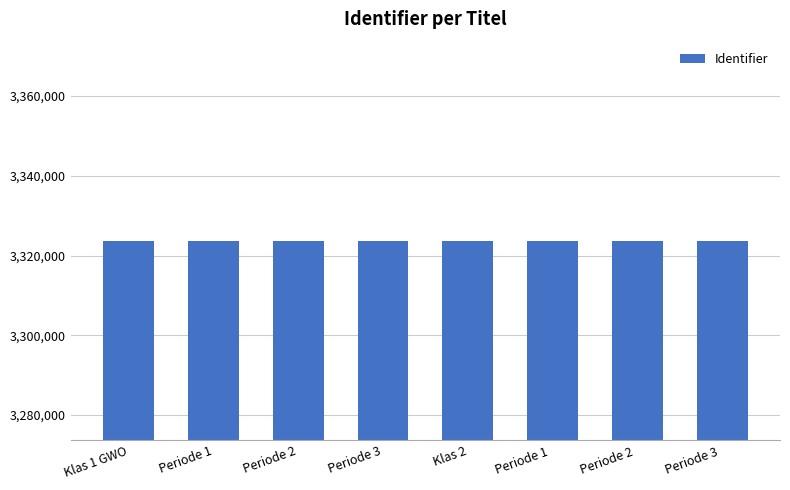

What position from the left is Periode 2 ?

7